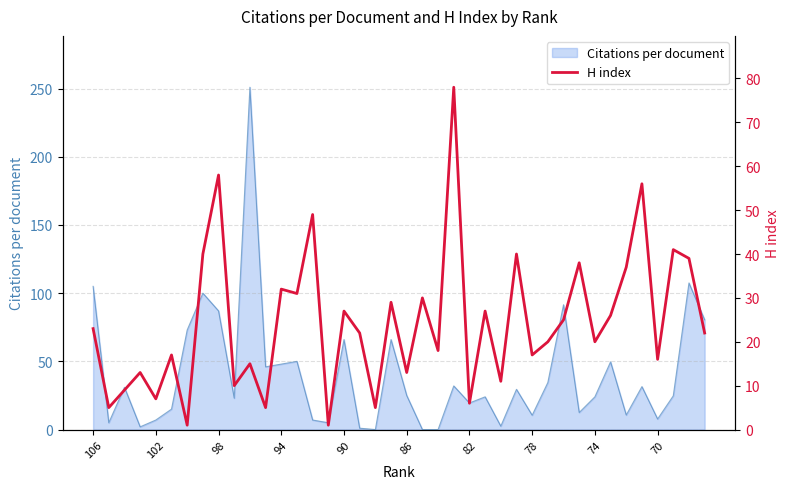

What is the minimum value shown in the chart?

1